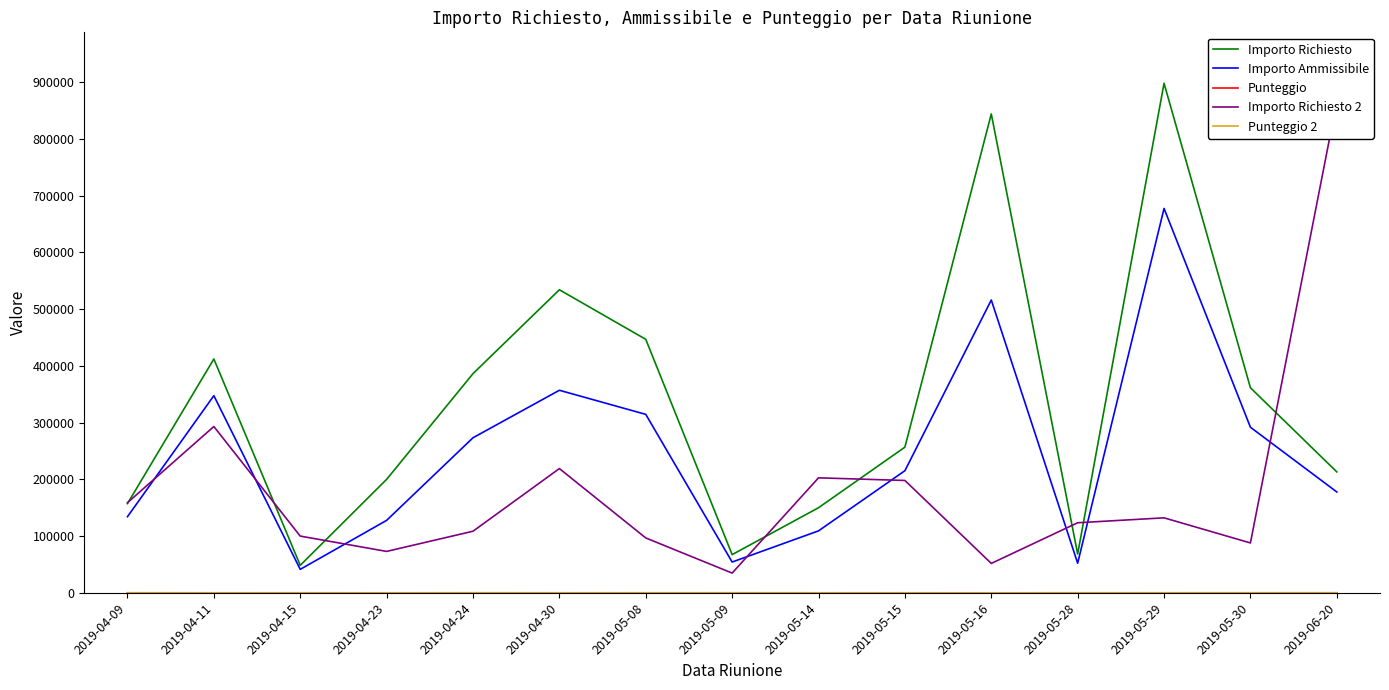

Reading left to right, transcribe all the data shown in this chart.

Importo Richiesto: 2019-04-09=157199.0	2019-04-11=412100.0	2019-04-15=48460.0	2019-04-23=199979.0	2019-04-24=386286.9	2019-04-30=534123.1	2019-05-08=446782.8	2019-05-09=67330.0	2019-05-14=150000.0	2019-05-15=256736.8	2019-05-16=843990.0	2019-05-28=68420.0	2019-05-29=898000.0	2019-05-30=361370.0	2019-06-20=213140.0
Importo Ammissibile: 2019-04-09=134184.0	2019-04-11=347480.0	2019-04-15=41357.0	2019-04-23=127705.3	2019-04-24=273287.5	2019-04-30=356996.8	2019-05-08=314520.0	2019-05-09=54267.0	2019-05-14=109211.5	2019-05-15=215229.5	2019-05-16=516045.0	2019-05-28=52244.0	2019-05-29=677404.8	2019-05-30=291813.4	2019-06-20=177747.8
Punteggio: 2019-04-09=57.0	2019-04-11=70.0	2019-04-15=65.0	2019-04-23=29.0	2019-04-24=71.0	2019-04-30=72.0	2019-05-08=37.0	2019-05-09=73.0	2019-05-14=36.0	2019-05-15=76.0	2019-05-16=40.0	2019-05-28=58.0	2019-05-29=78.0	2019-05-30=70.0	2019-06-20=86.0
Importo Richiesto 2: 2019-04-09=158866.8	2019-04-11=293093.0	2019-04-15=100000.0	2019-04-23=73000.0	2019-04-24=108576.0	2019-04-30=219000.0	2019-05-08=96750.0	2019-05-09=34799.8	2019-05-14=202667.0	2019-05-15=198032.0	2019-05-16=51848.0	2019-05-28=123500.0	2019-05-29=132174.0	2019-05-30=87910.0	2019-06-20=865952.0
Punteggio 2: 2019-04-09=90.0	2019-04-11=0.0	2019-04-15=26.0	2019-04-23=38.0	2019-04-24=65.0	2019-04-30=0.0	2019-05-08=73.0	2019-05-09=72.0	2019-05-14=58.0	2019-05-15=0.0	2019-05-16=0.0	2019-05-28=61.0	2019-05-29=34.0	2019-05-30=64.0	2019-06-20=45.0